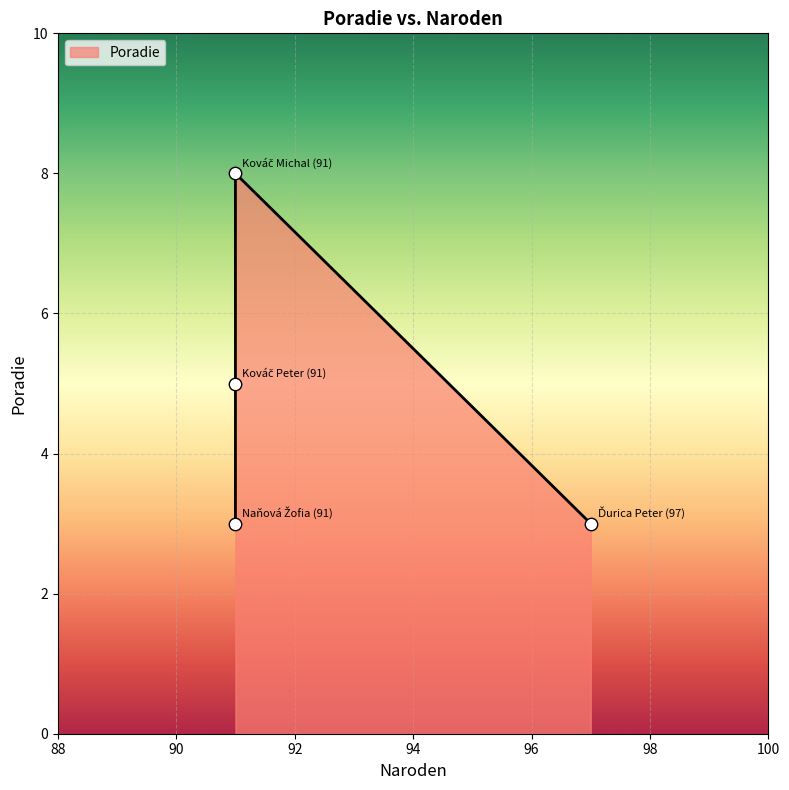

Approximately how many times larger is the value at Ďurica Peter (97) compared to Kováč Michal (91)?

0.4